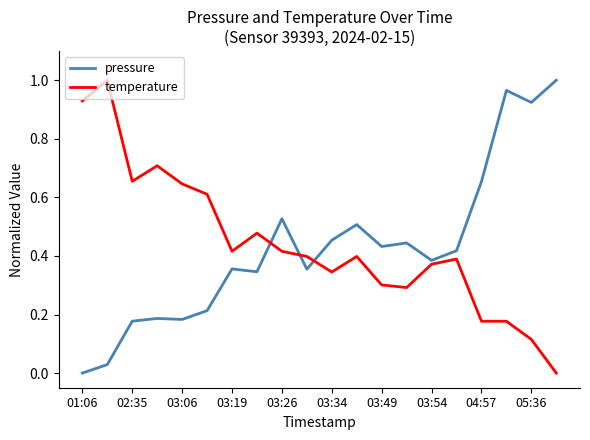

What are all the series names shown in the legend?

pressure, temperature